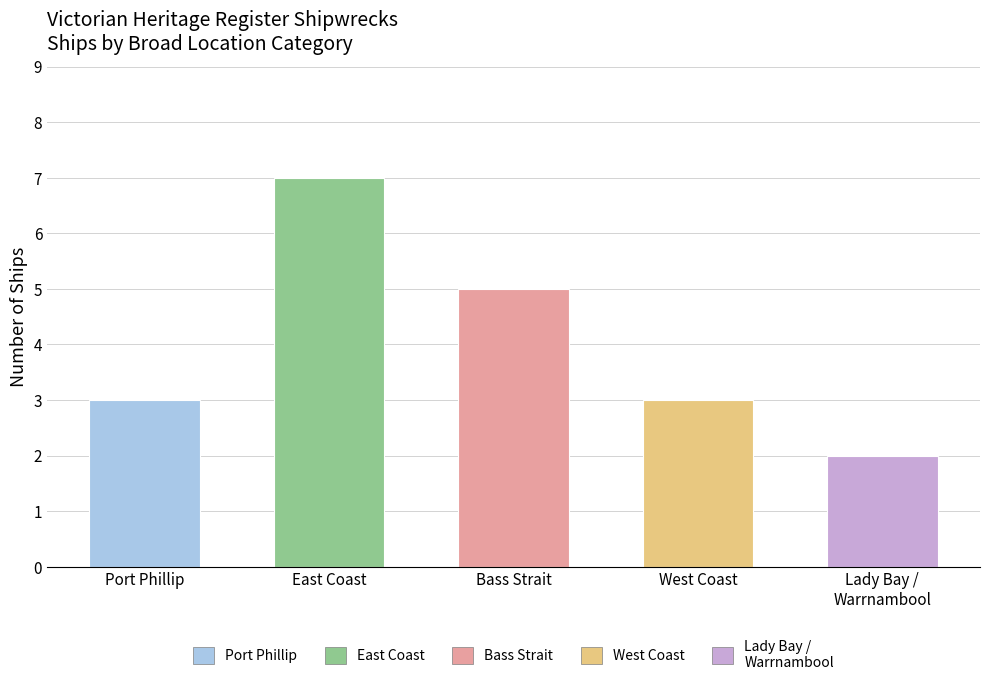

The chart shows a value of 3 at West Coast. True or false?

True